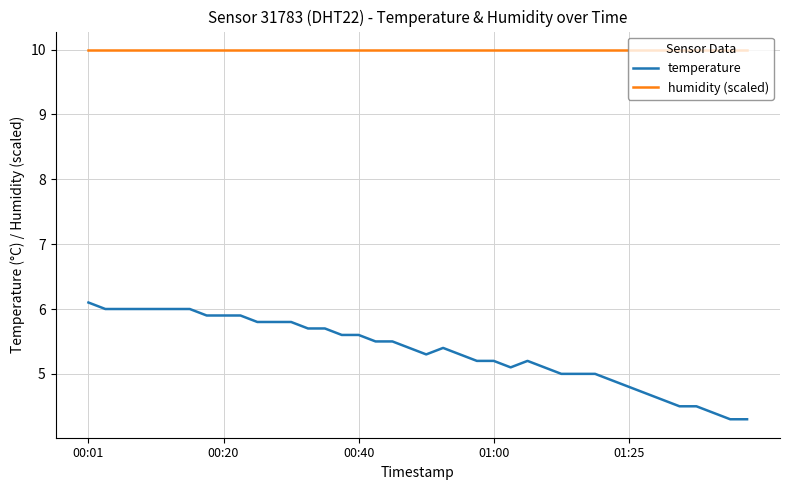

Which series has the largest total across all categories?

humidity (scaled)